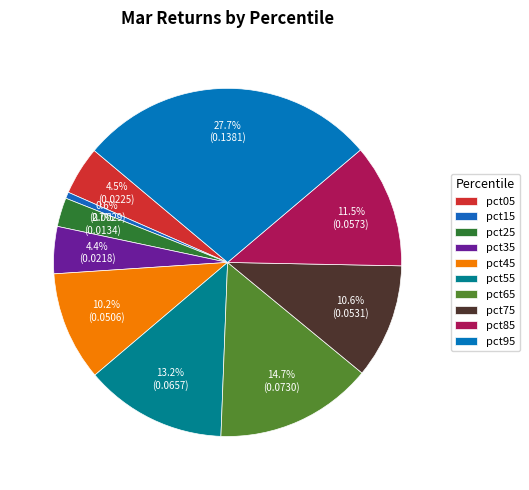

How many slices are in this pie chart?

10